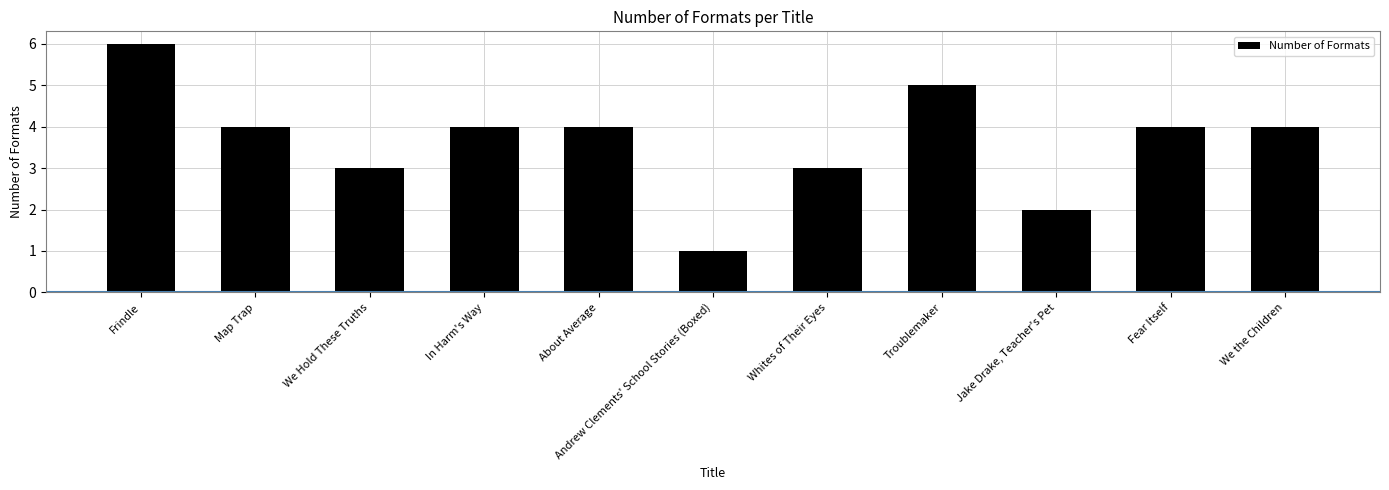

What is the label of the 3rd bar from the right?

Jake Drake, Teacher's Pet